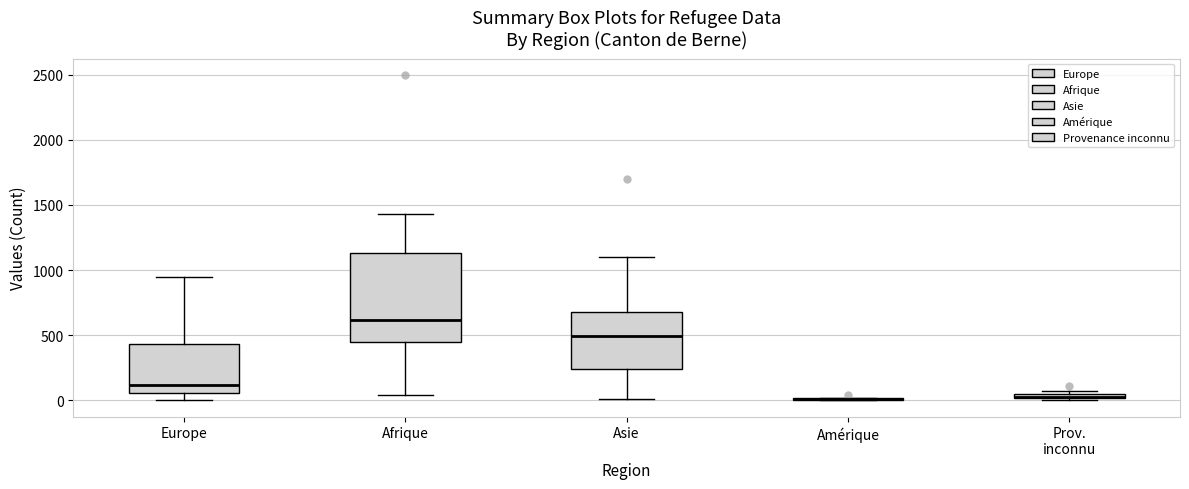

Comparing the boxes themselves (not the whiskers), which one is the tallest?

Afrique